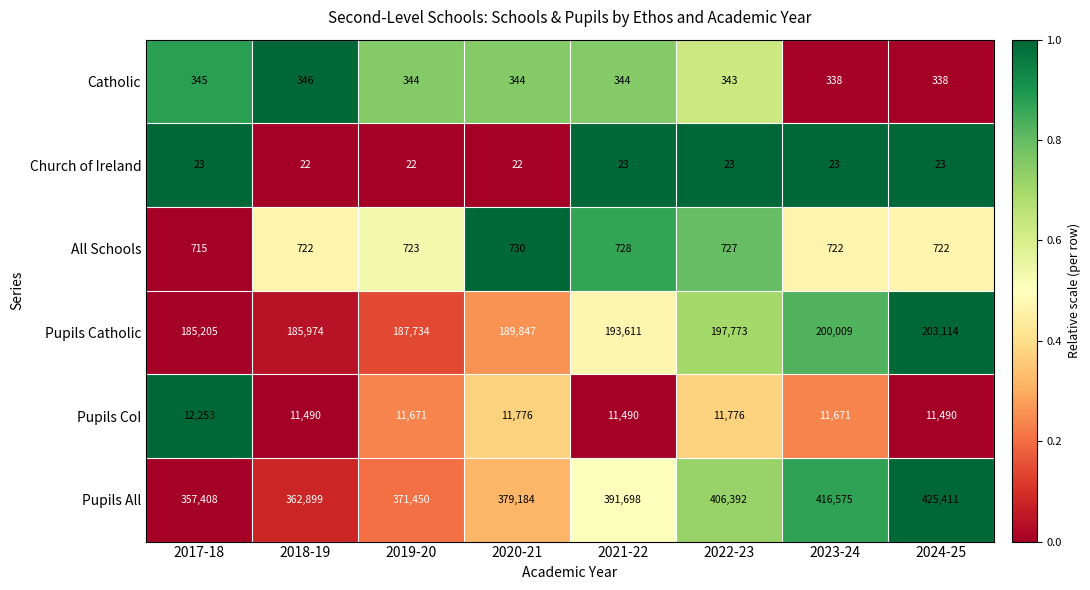

Rank the series at 2018-19 from highest to lowest value.

Pupils All, Pupils Catholic, Pupils CoI, All Schools, Catholic, Church of Ireland